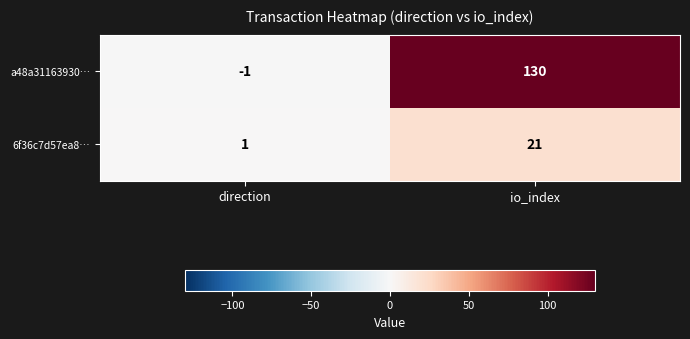

Count the number of categories in the chart.

2